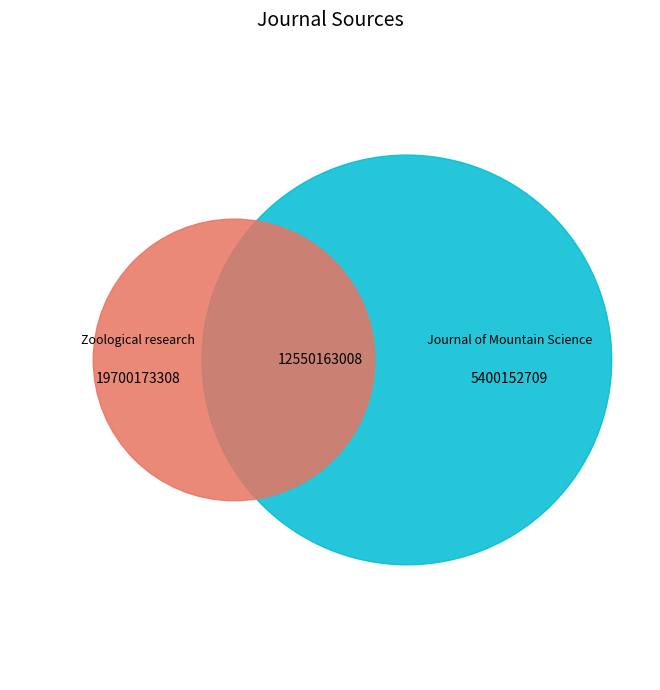

Which slice is the largest?

Zoological research